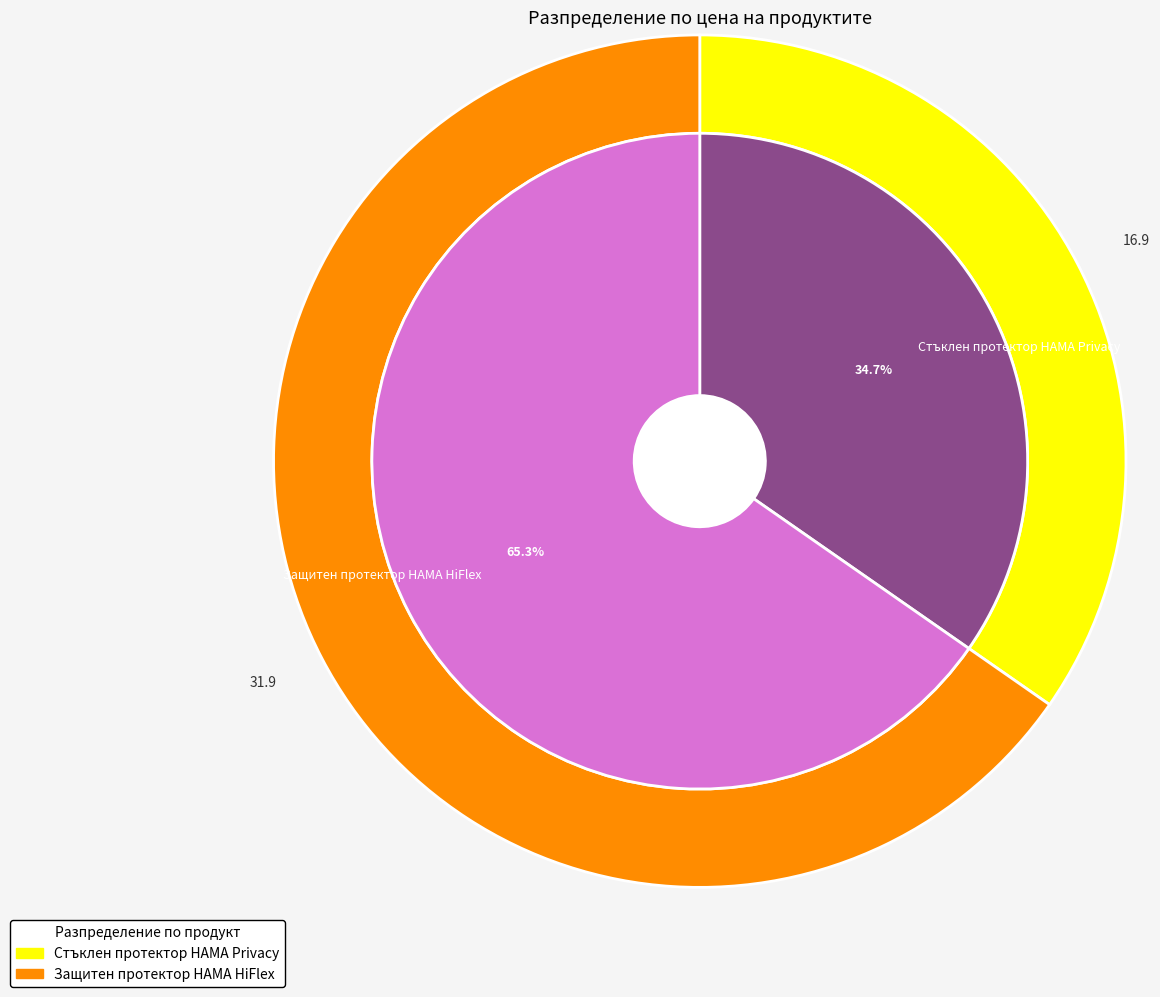

To the nearest percent, what is the difference between the Защитен протектор HAMA HiFlex and Стъклен протектор HAMA Privacy slice percentages?

31%